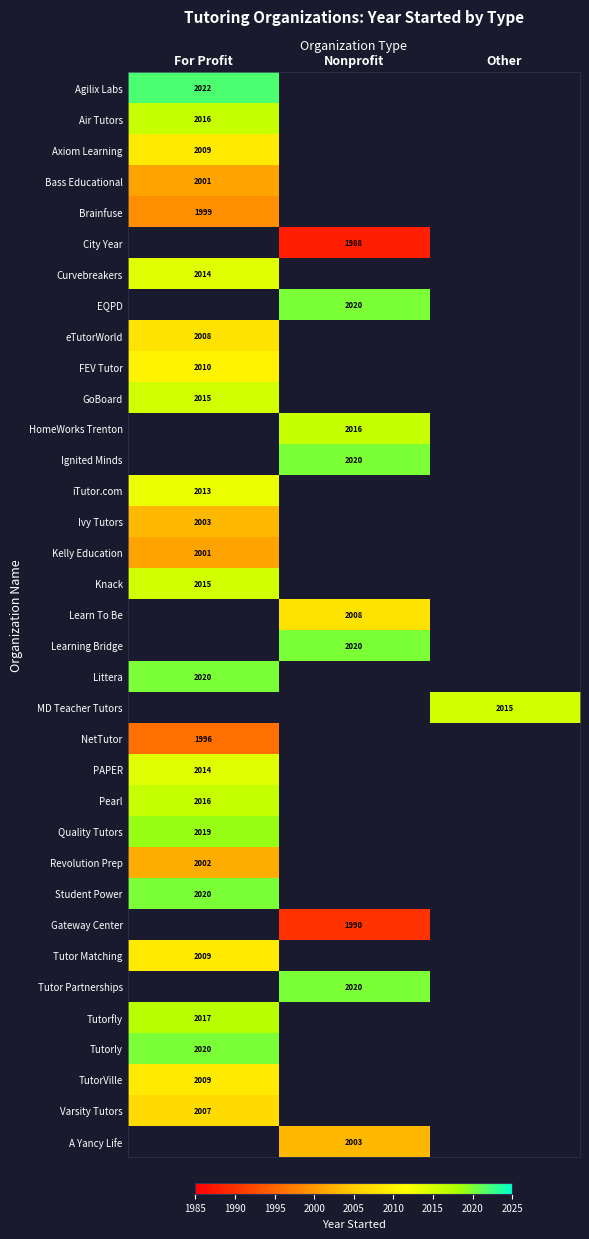

True or false: Kelly Education has a value of 684 at For Profit.

False